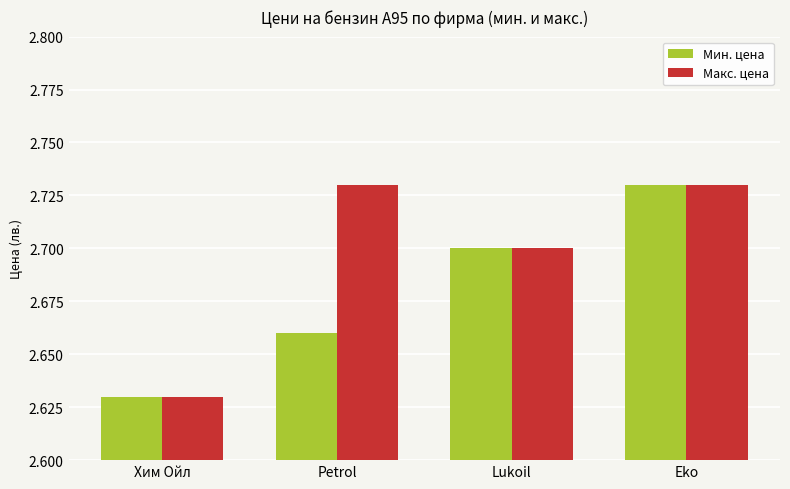

Count the number of data series in this chart.

2